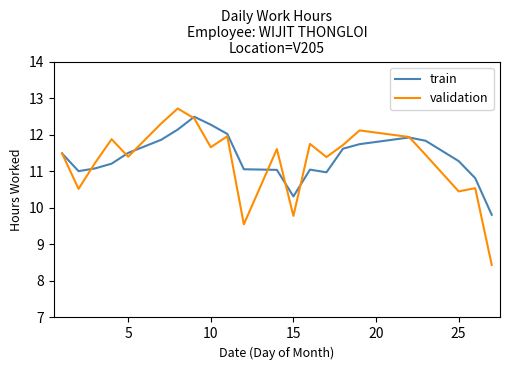

How many values in the validation series exceed 11?

16